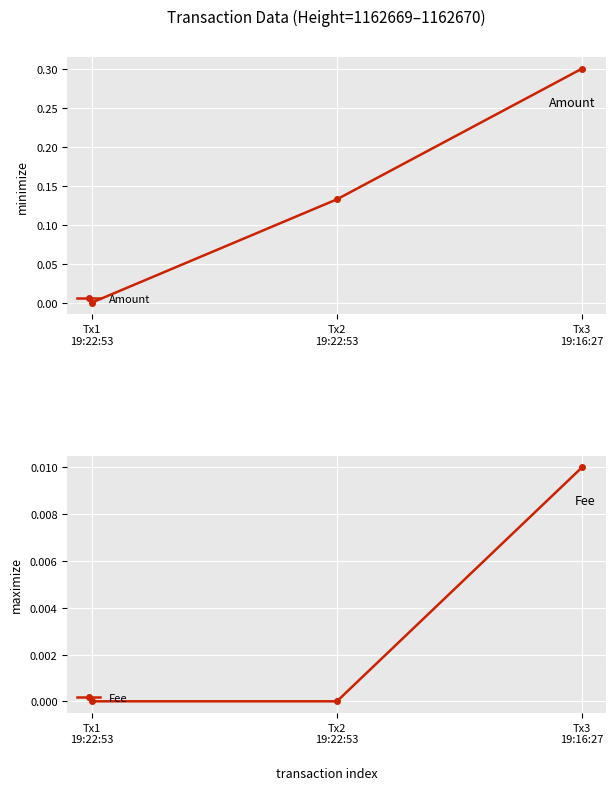

Which series has the widest spread of values?

Amount